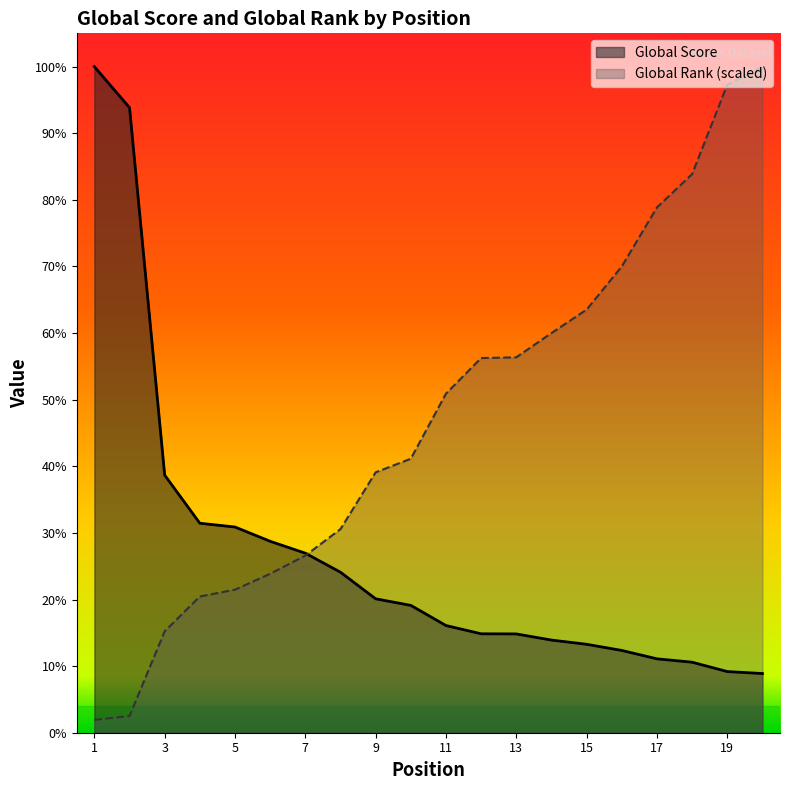

How many lines are shown in the chart?

2